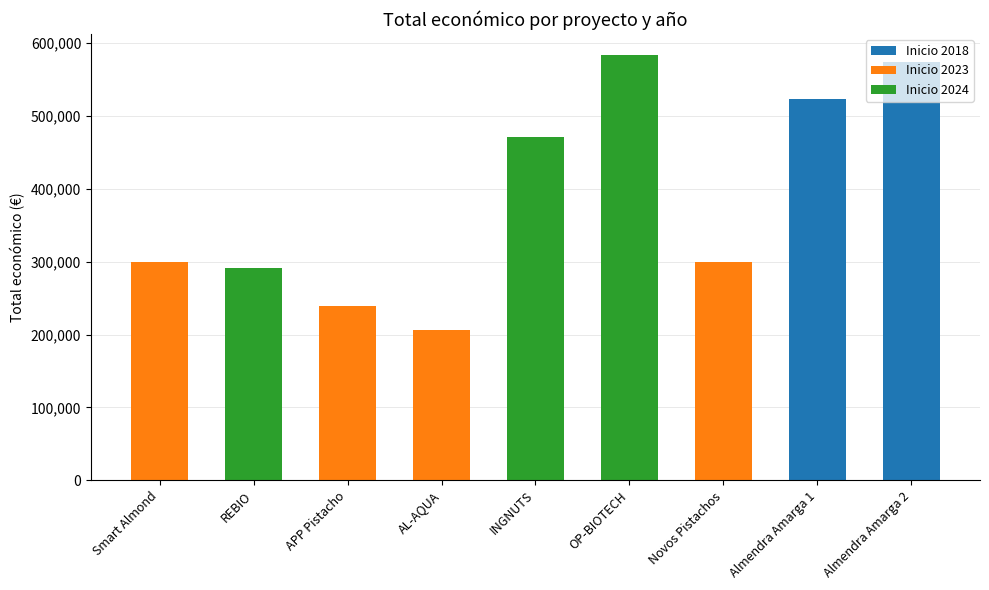

What are all the series names shown in the legend?

Inicio 2018, Inicio 2023, Inicio 2024